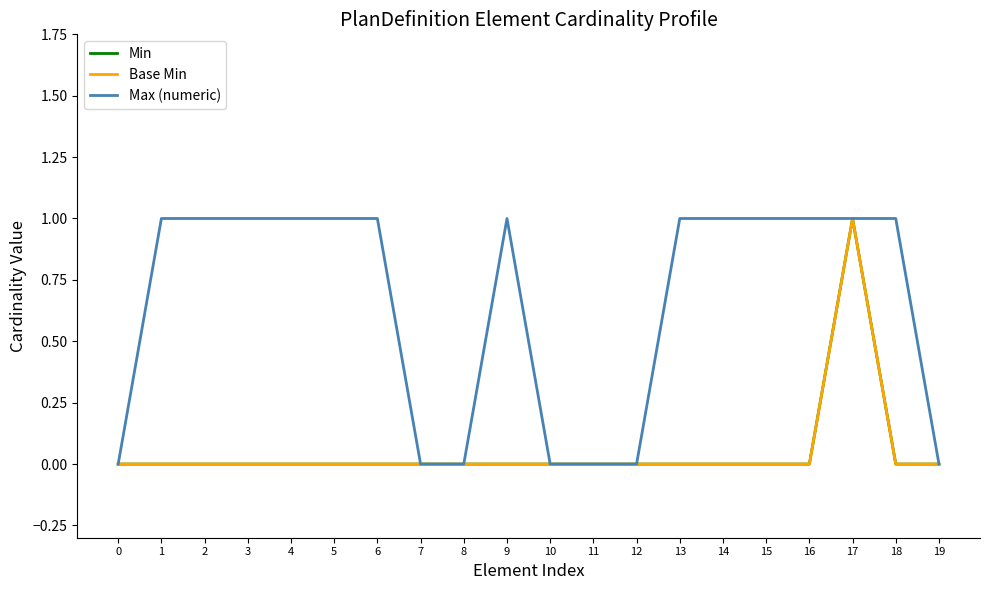

Reading right to left, transcribe all the data shown in this chart.

Min: 0	0	1	0	0	0	0	0	0	0	0	0	0	0	0	0	0	0	0	0
Base Min: 0	0	1	0	0	0	0	0	0	0	0	0	0	0	0	0	0	0	0	0
Max (numeric): 0	1	1	1	1	1	1	0	0	0	1	0	0	1	1	1	1	1	1	0